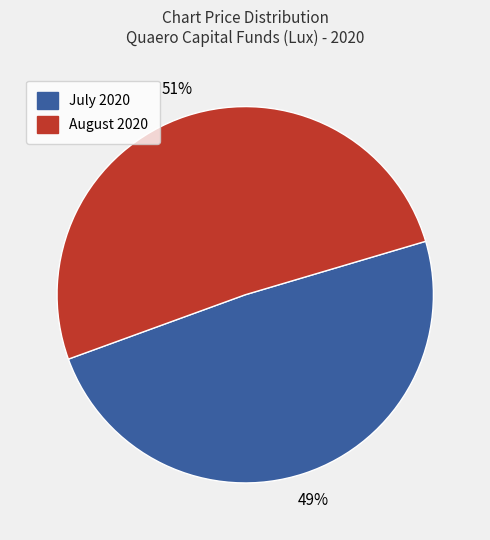

To the nearest percent, what is the difference between the largest and smallest slice percentages?

2%